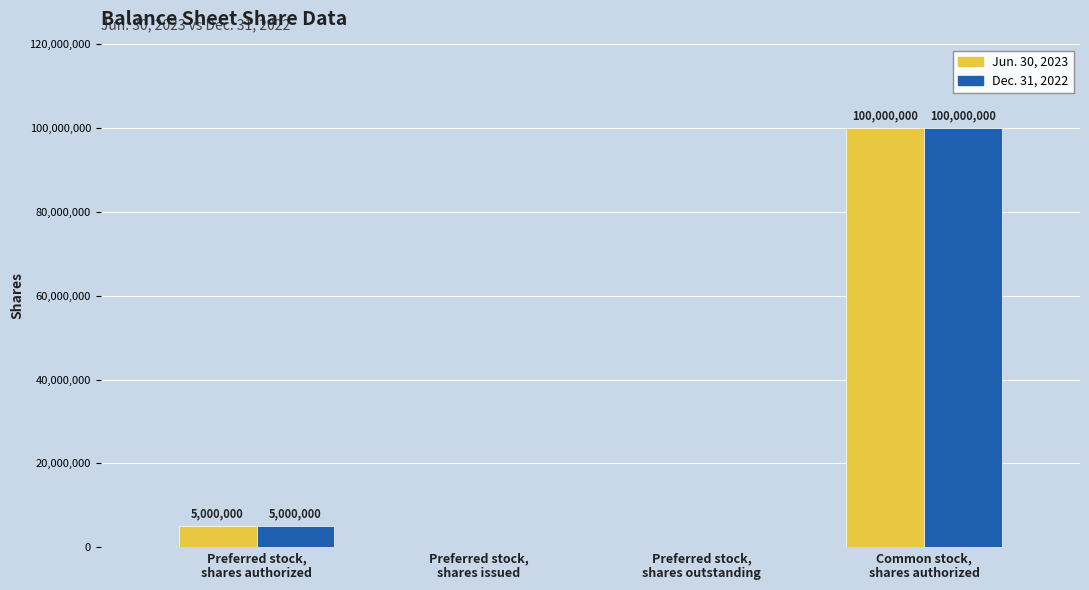

True or false: Jun. 30, 2023 has a value of 1022877 at Preferred stock,
shares authorized.

False